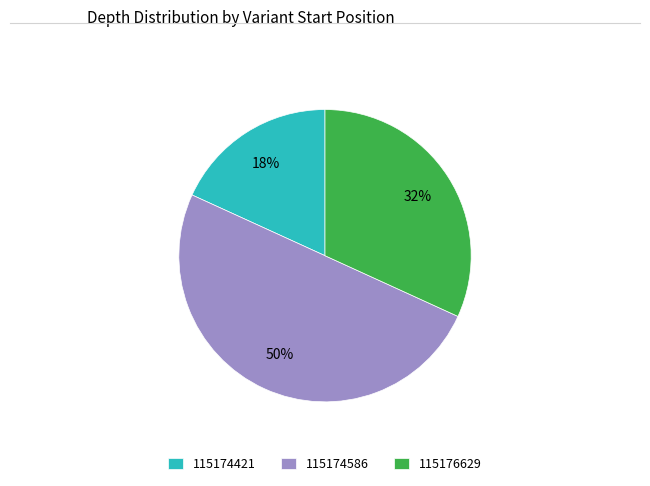

Combined, do 115174421 and 115174586 account for over 50%?

Yes